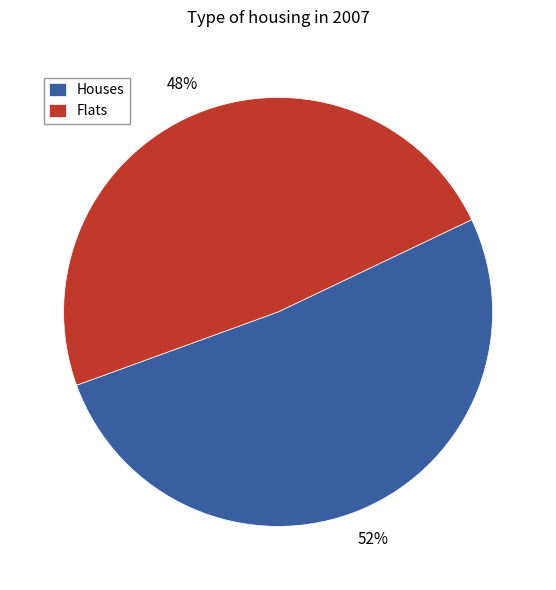

Combined, do Flats and Houses account for over 50%?

Yes